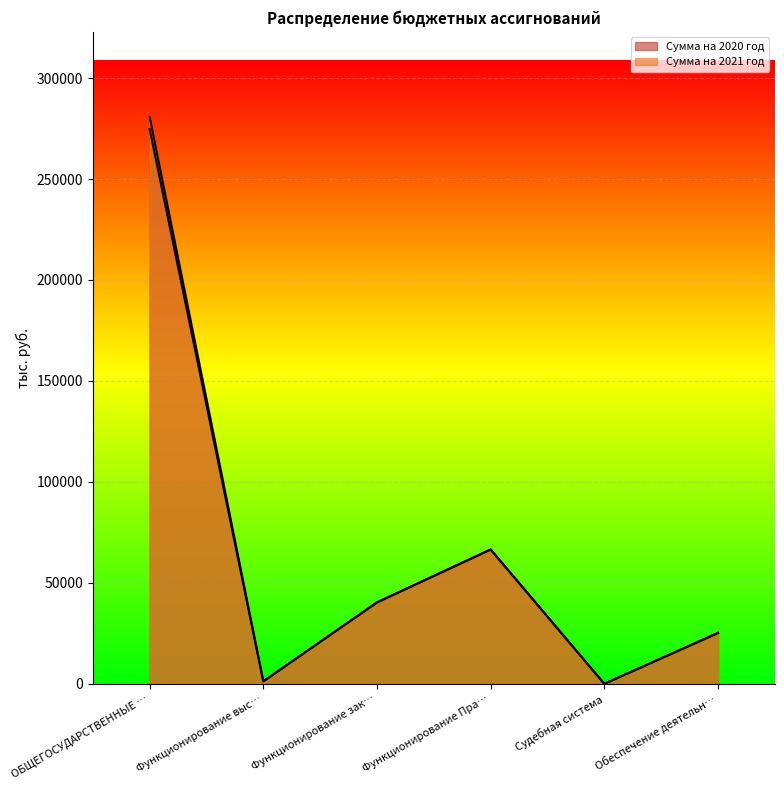

What is the highest value of the Сумма на 2021 год series?

280769.8